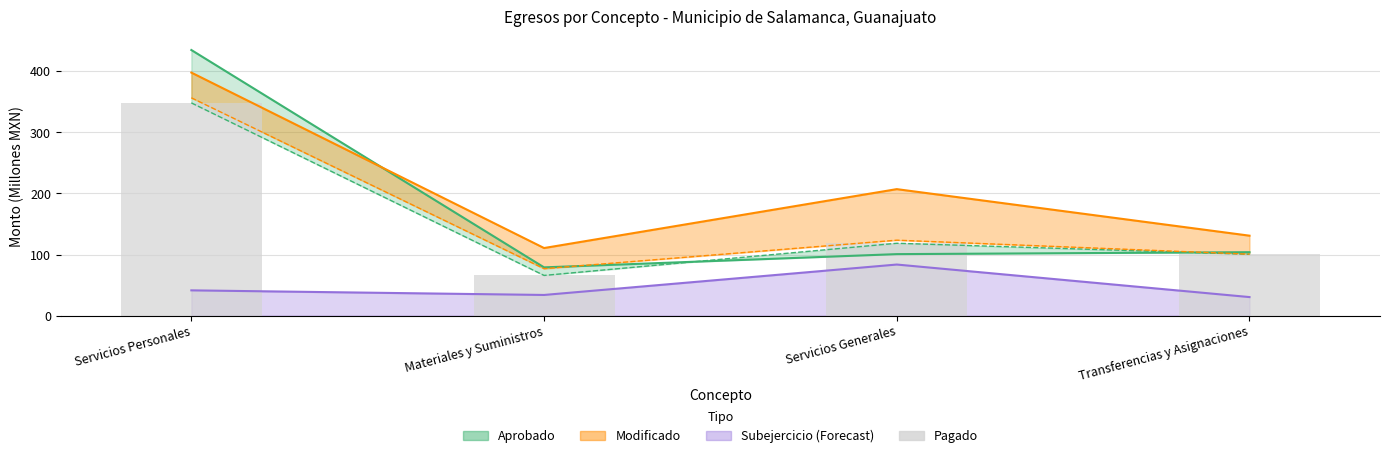

List the labels in order of value, largest first.

Servicios Personales, Servicios Generales, Transferencias y Asignaciones, Materiales y Suministros